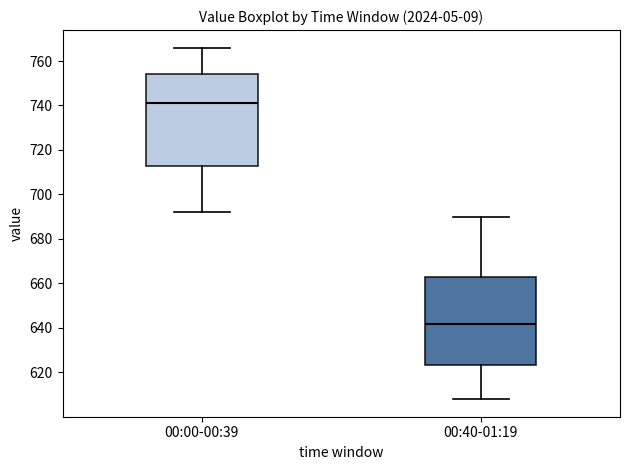

Comparing the boxes themselves (not the whiskers), which one is the tallest?

00:00-00:39